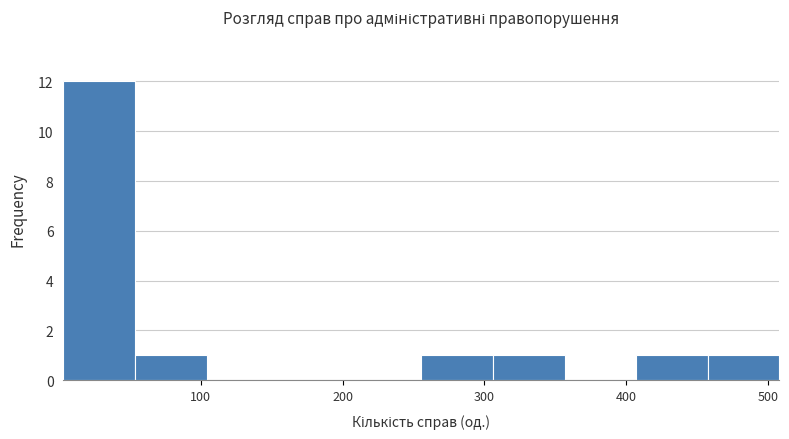

How tall is the bar that spans 260 to 310 on the x-axis? Neither the bar edges nor the heights are printed on the chart, so give them approximately, as read against the axes.

1